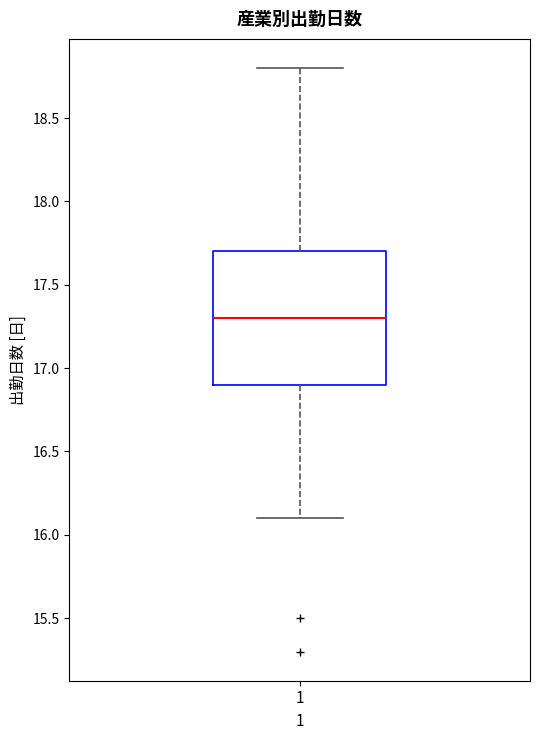

Transcribe this box plot: give where the median line is, the range the box spans, and where the two whiskers end, as read against the y-axis. The values are not printed on the chart, so give them approximately, as read against the axis.

median 17.3, box 16.9 to 17.7, whiskers 16.1 to 18.8